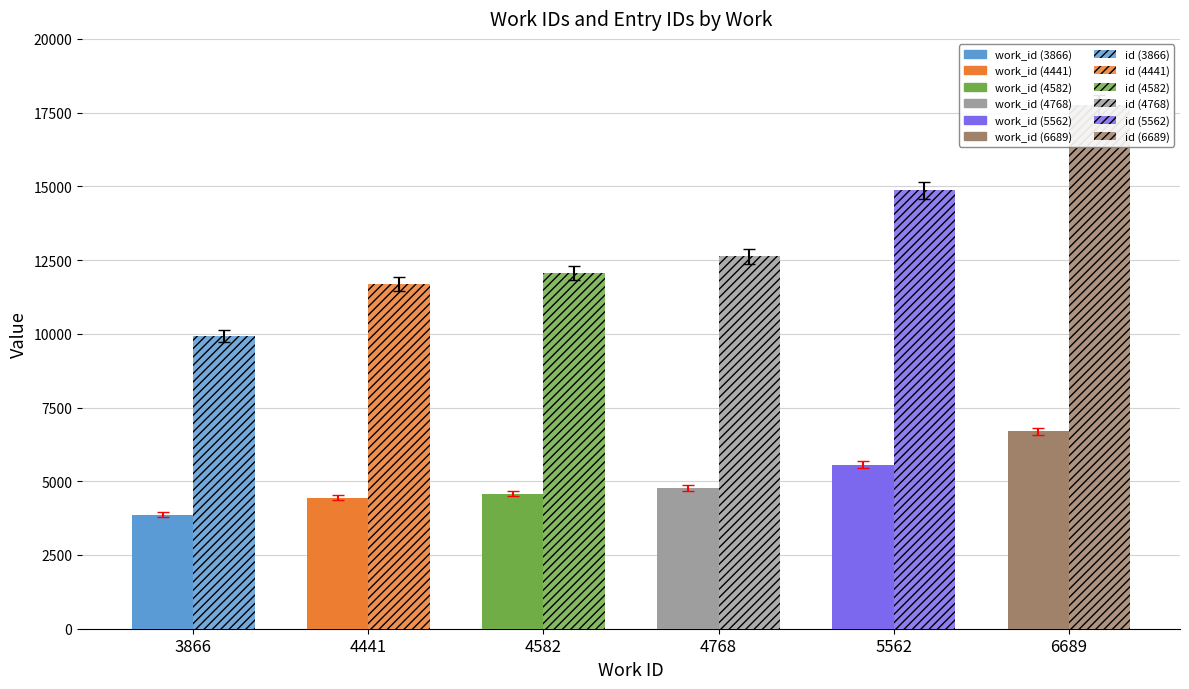

What is the difference between the maximum and minimum values in the work_id series?

2823